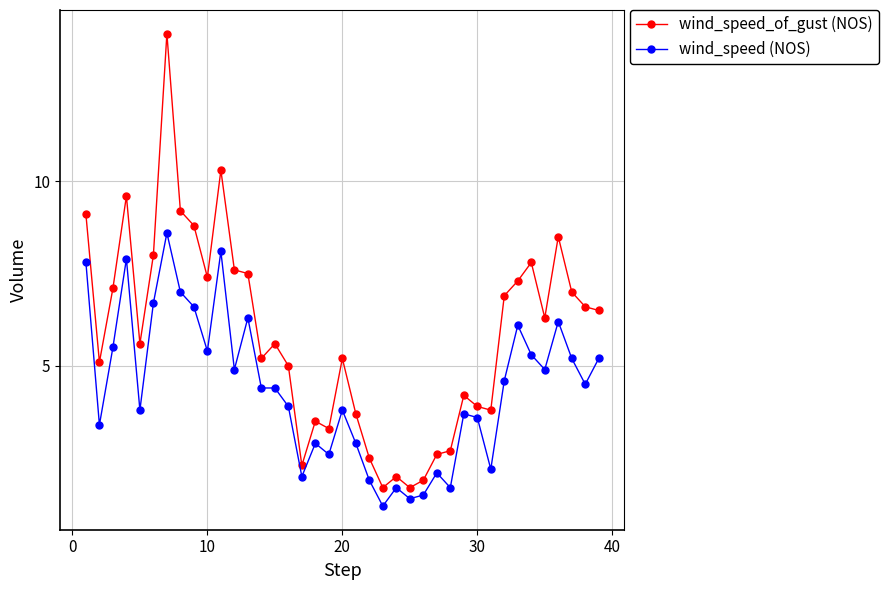

What is the value of the wind_speed_of_gust (NOS) point at the 18th from the left?

3.5